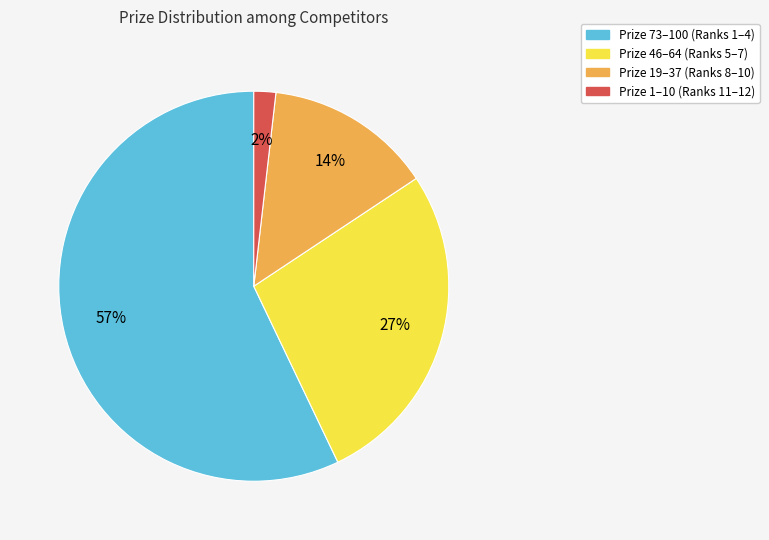

To the nearest percent, what is the average slice percentage?

25%